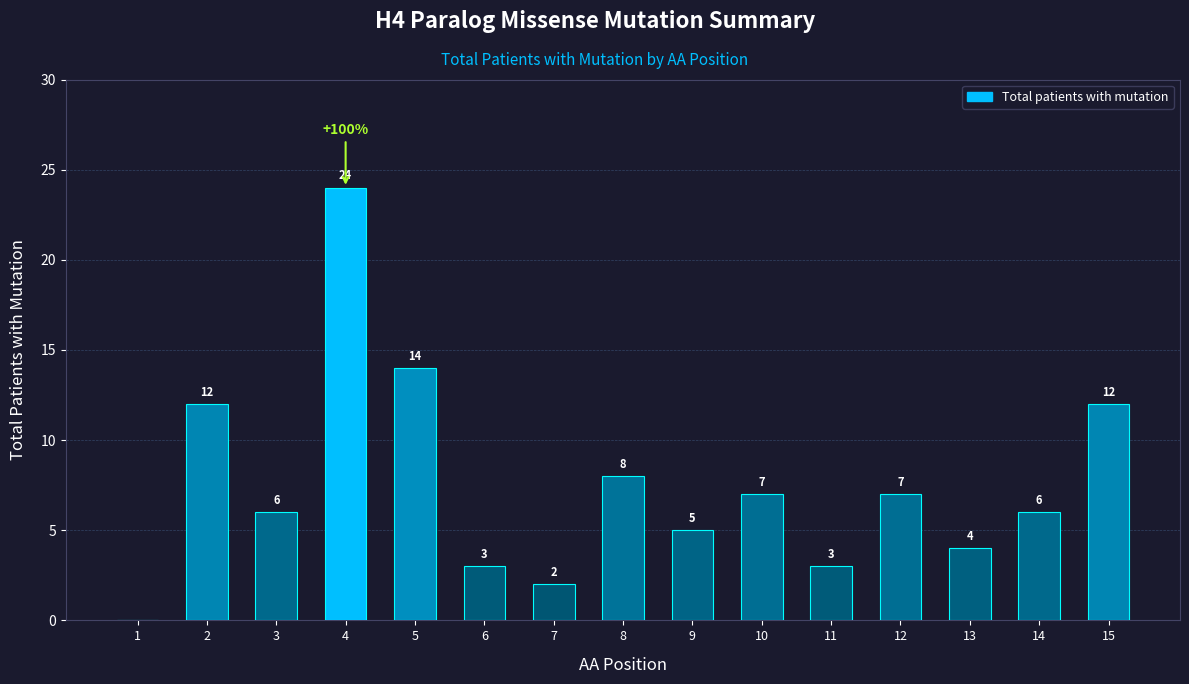

What is the sum of all values?

113